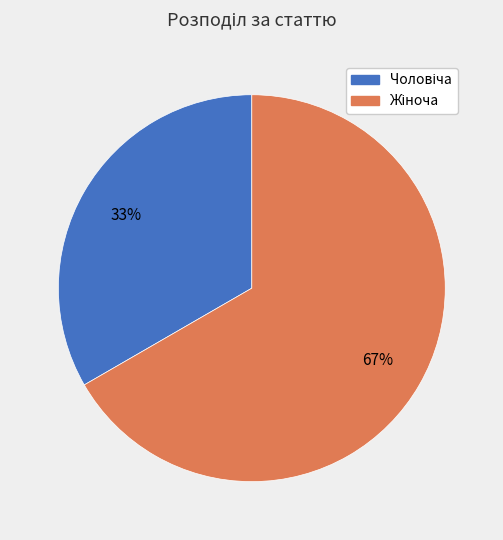

To the nearest percent, what is the average slice percentage?

50%